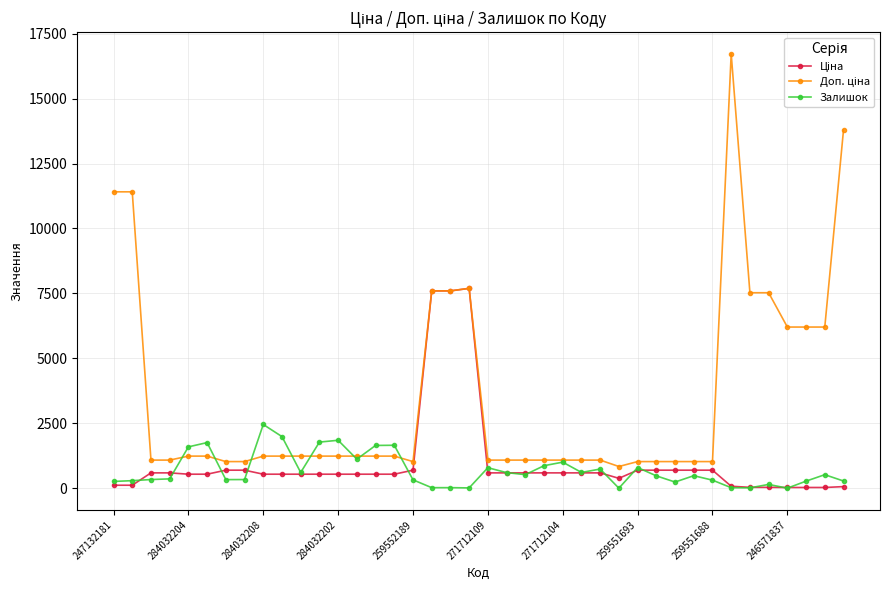

What is the greatest value displayed?

16722.0